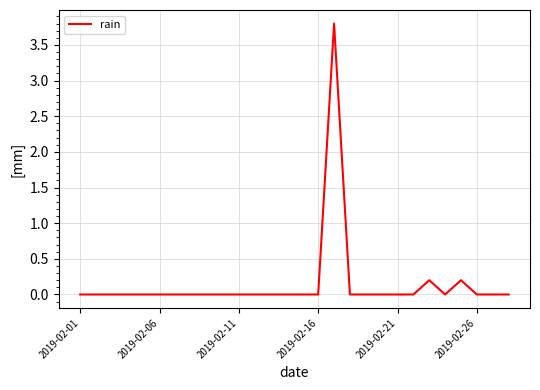

What is the difference between the maximum and minimum values?

3.8